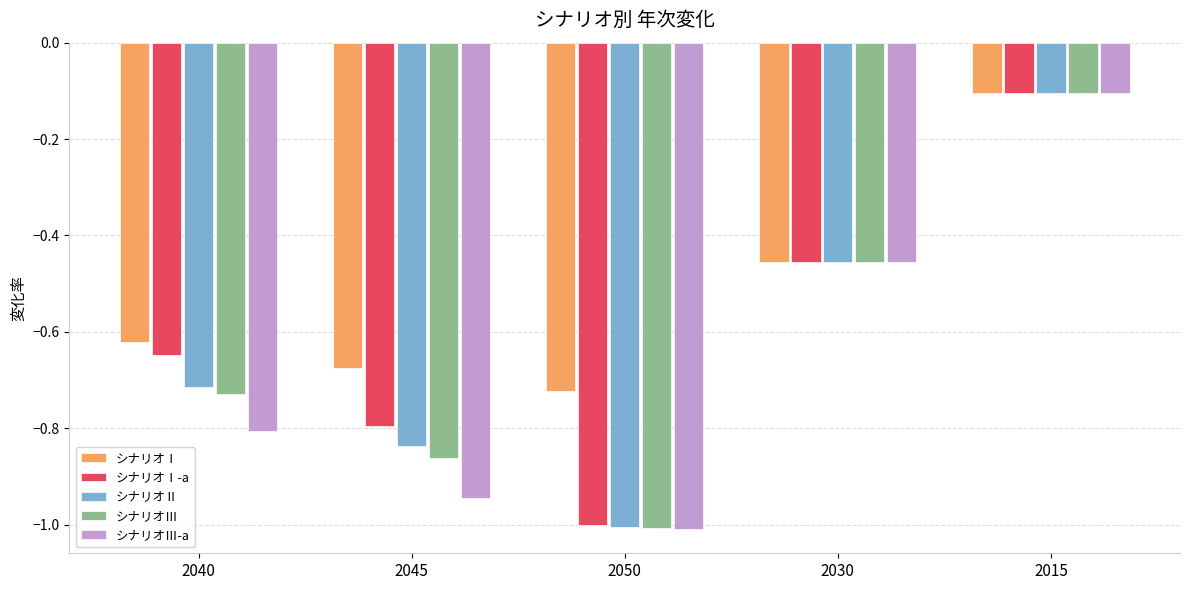

Which series changed the most between 2040 and 2030?

シナリオⅢ-a